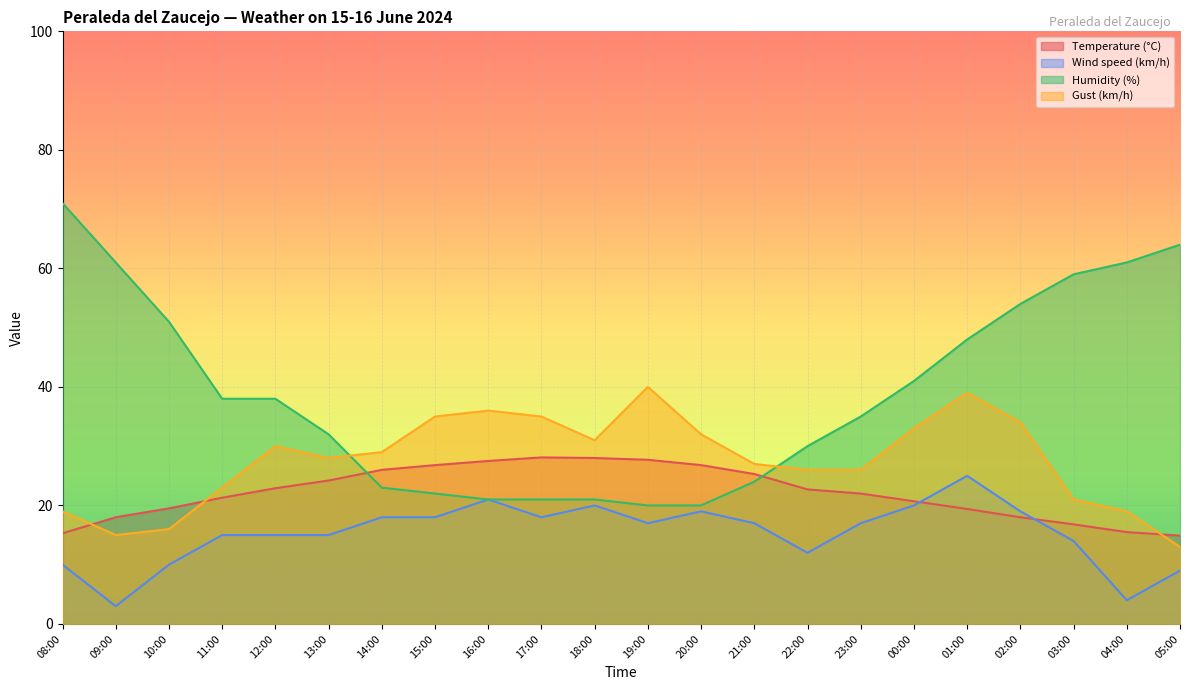

At which label does Temperature (°C) first exceed 22?

12:00